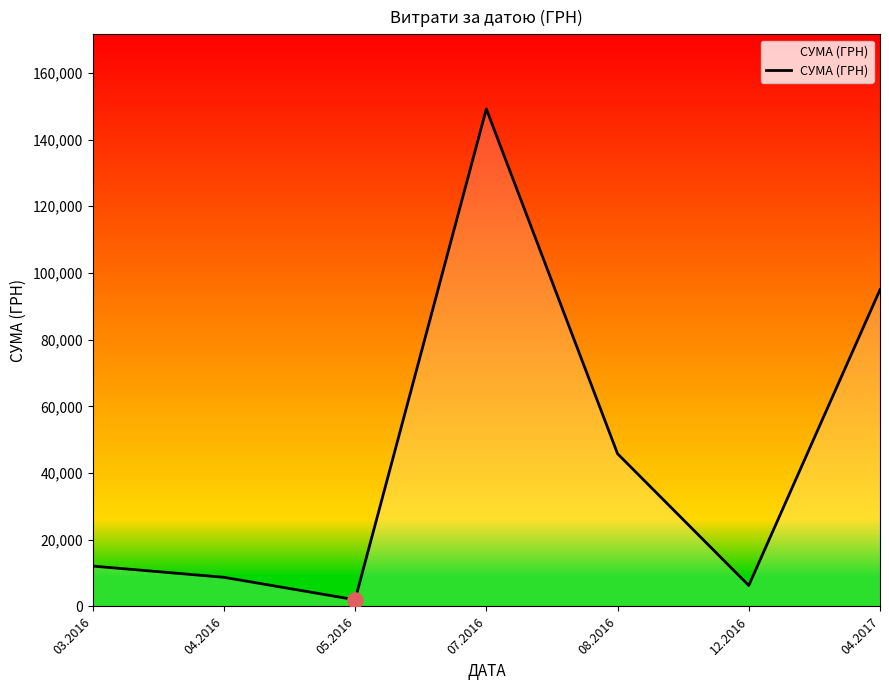

Approximately how many times larger is the value at 04.2016 compared to 07.2016?

0.1